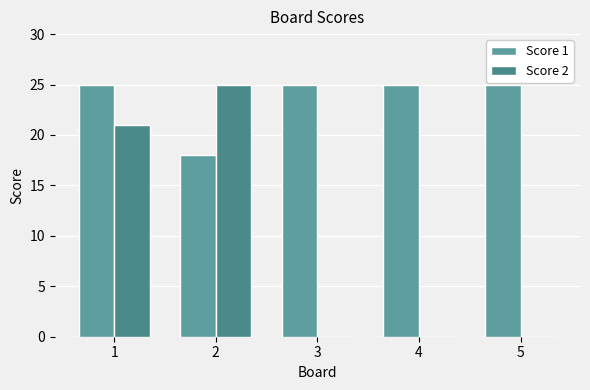

How many groups of bars are there?

5